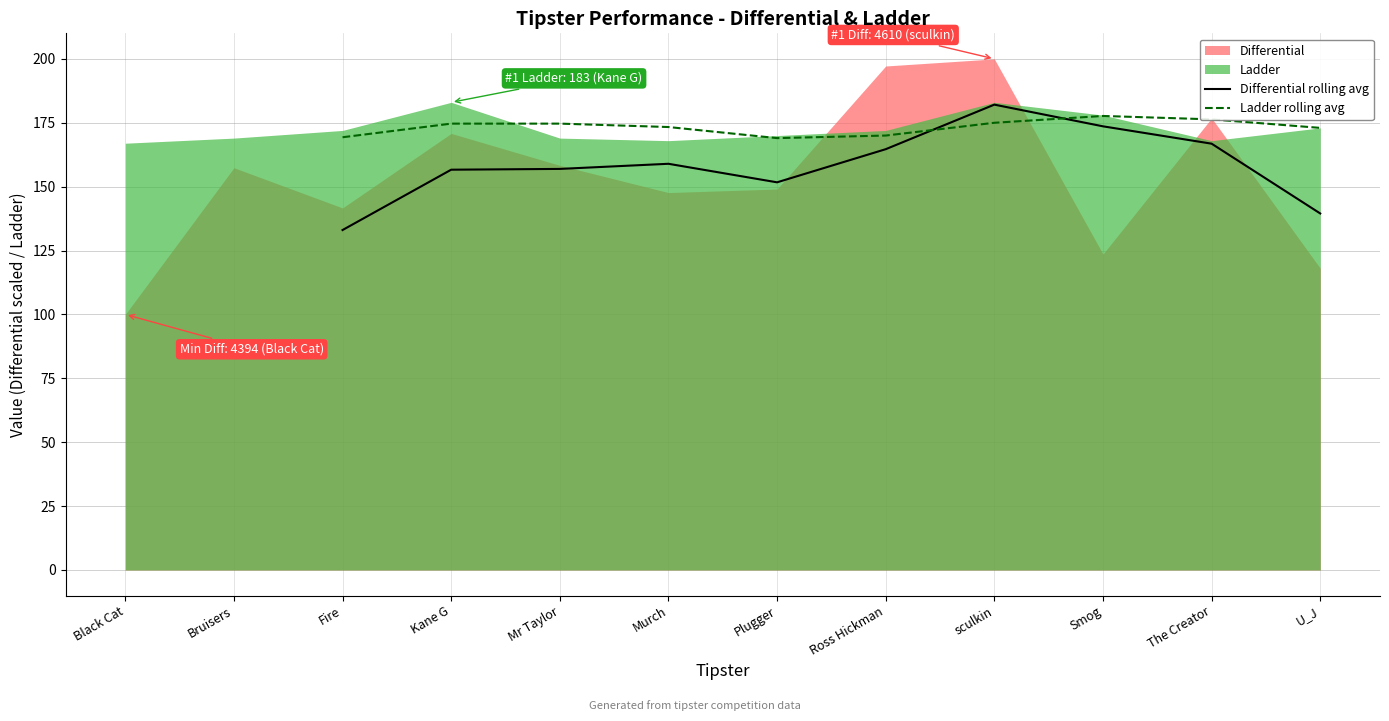

What value does the Ladder rolling avg series have at Fire?

169.3